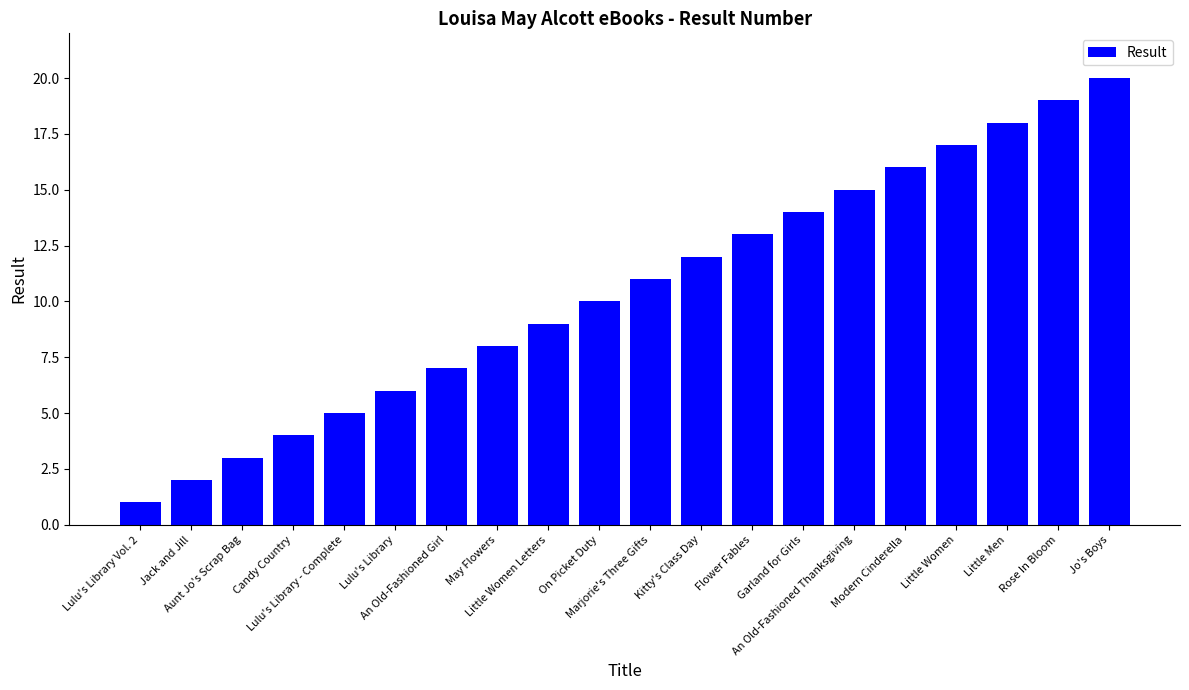

Rank the categories by value from highest to lowest.

Jo's Boys, Rose In Bloom, Little Men, Little Women, Modern Cinderella, An Old-Fashioned Thanksgiving, Garland for Girls, Flower Fables, Kitty's Class Day, Marjorie's Three Gifts, On Picket Duty, Little Women Letters, May Flowers, An Old-Fashioned Girl, Lulu's Library, Lulu's Library - Complete, Candy Country, Aunt Jo's Scrap Bag, Jack and Jill, Lulu's Library Vol. 2